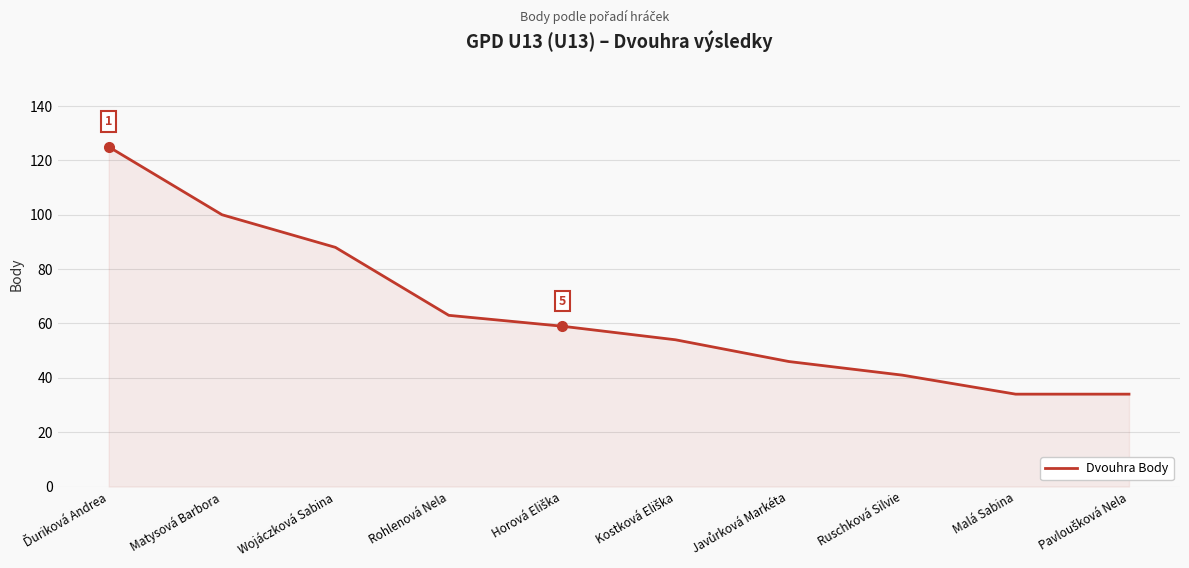

Where is the data nearest to the value 79?

Wojáczková Sabina